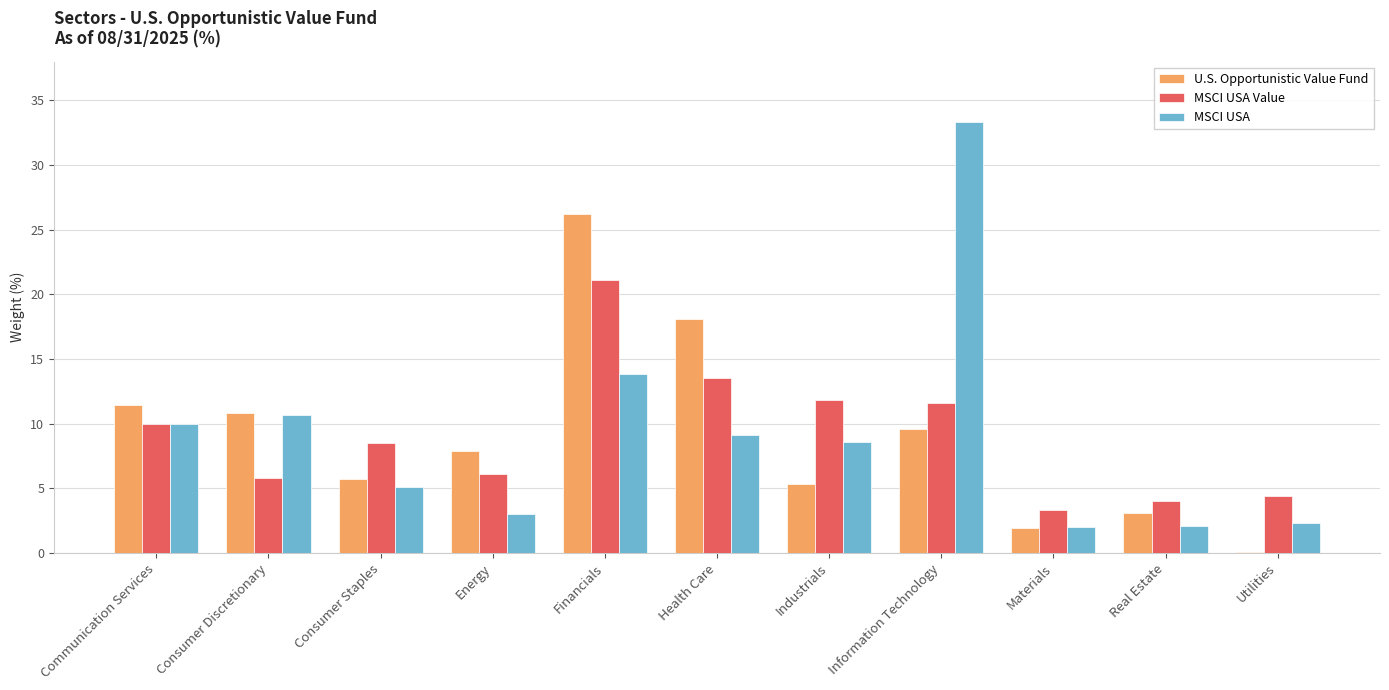

How many groups of bars are there?

11